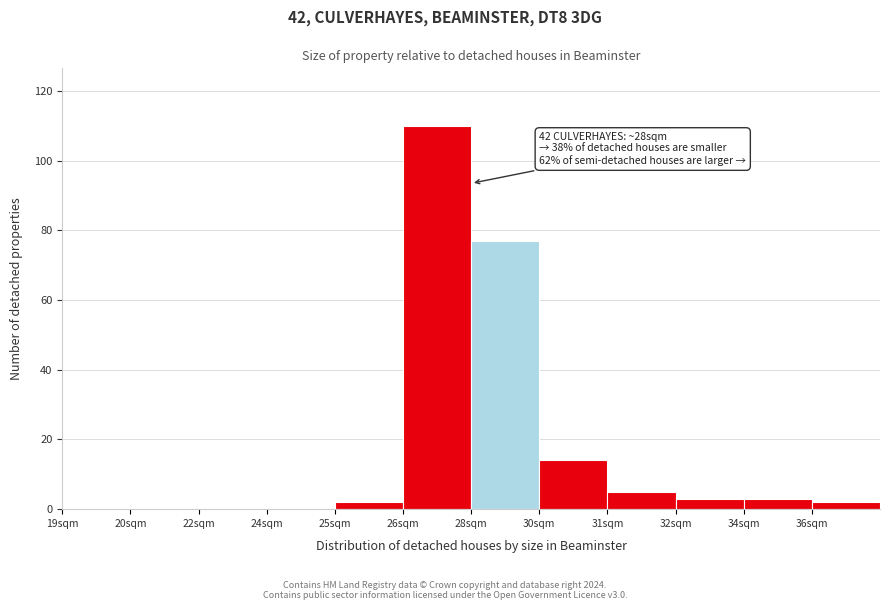

Reading left to right, list all the values displayed in this chart.

19sqm=0	20sqm=0	22sqm=0	24sqm=0	25sqm=2	26sqm=110	28sqm=77	30sqm=14	31sqm=5	32sqm=3	34sqm=3	36sqm=2